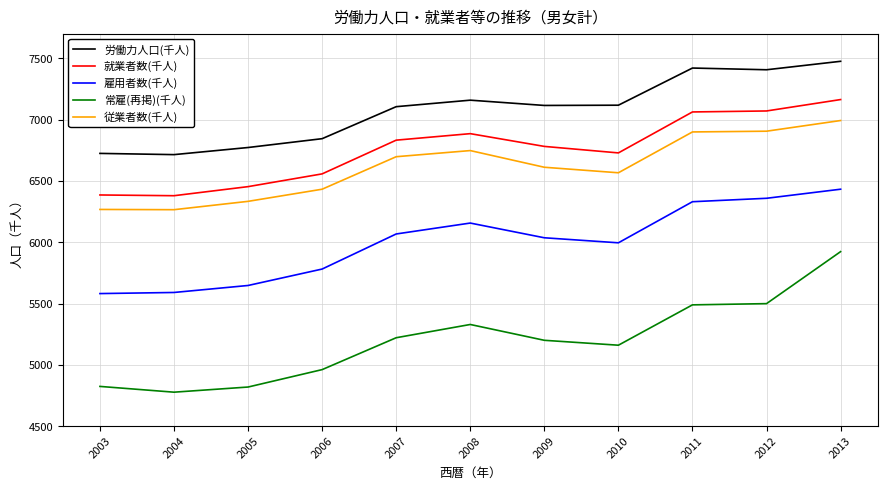

What is the smallest value displayed?

4777